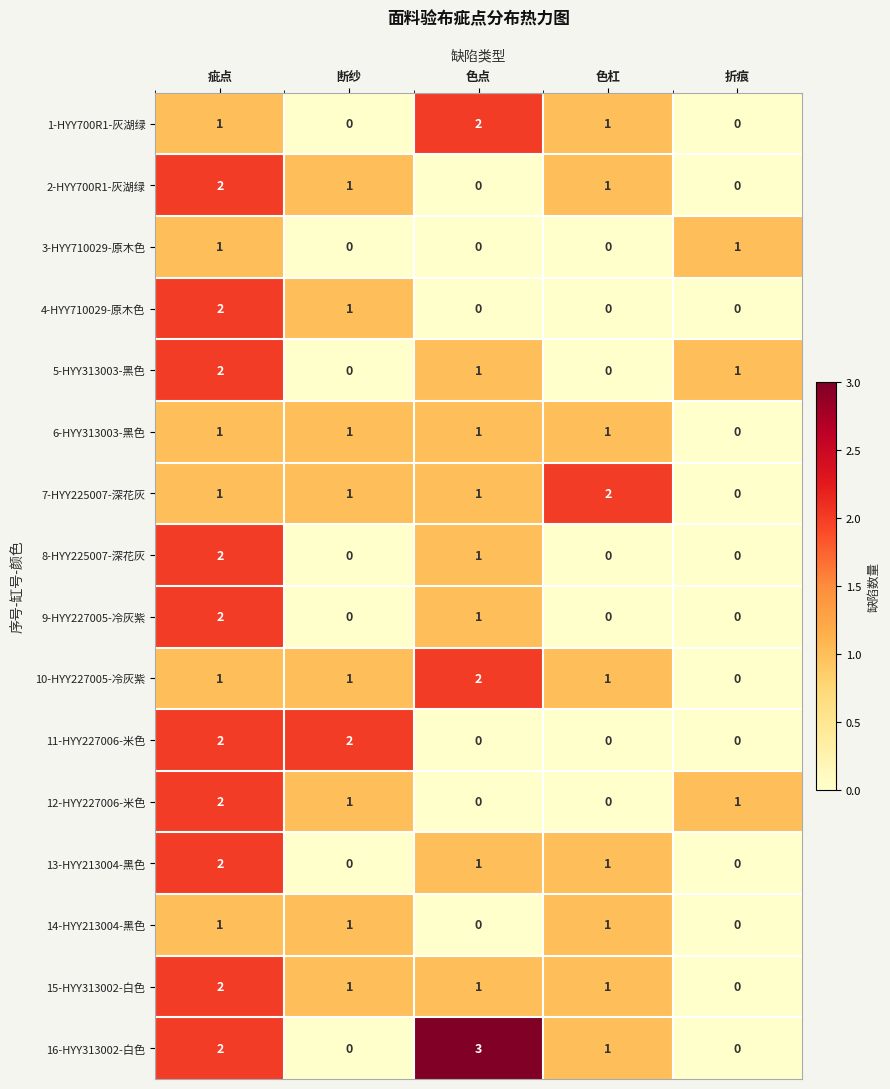

How many distinct data groups are displayed?

16